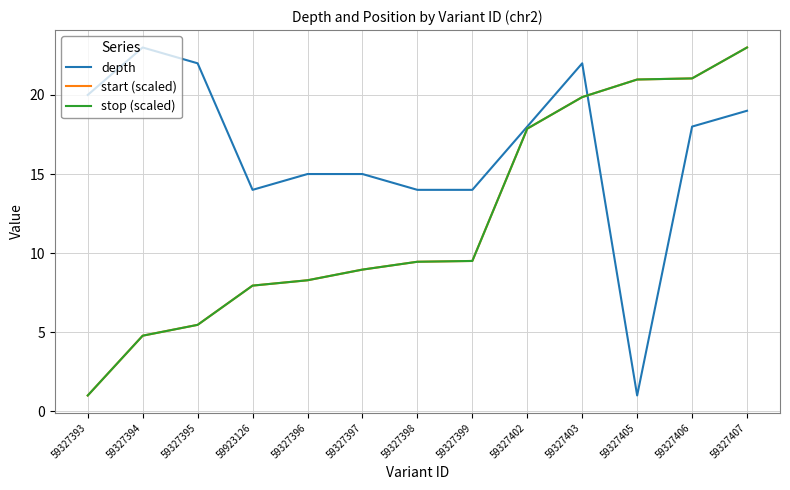

At which category is the sum across all series the highest?

59327407